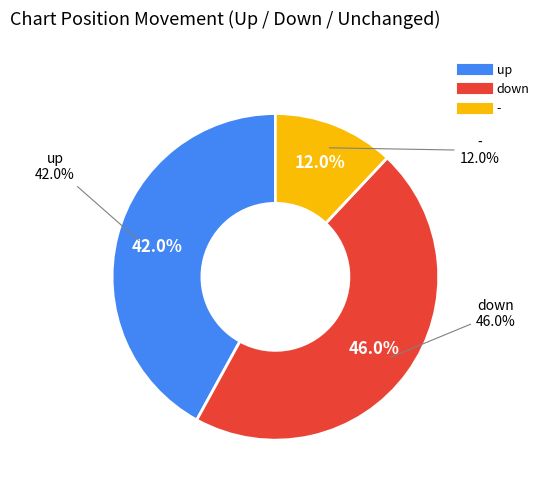

Is it true that down is 46% of the pie?

True